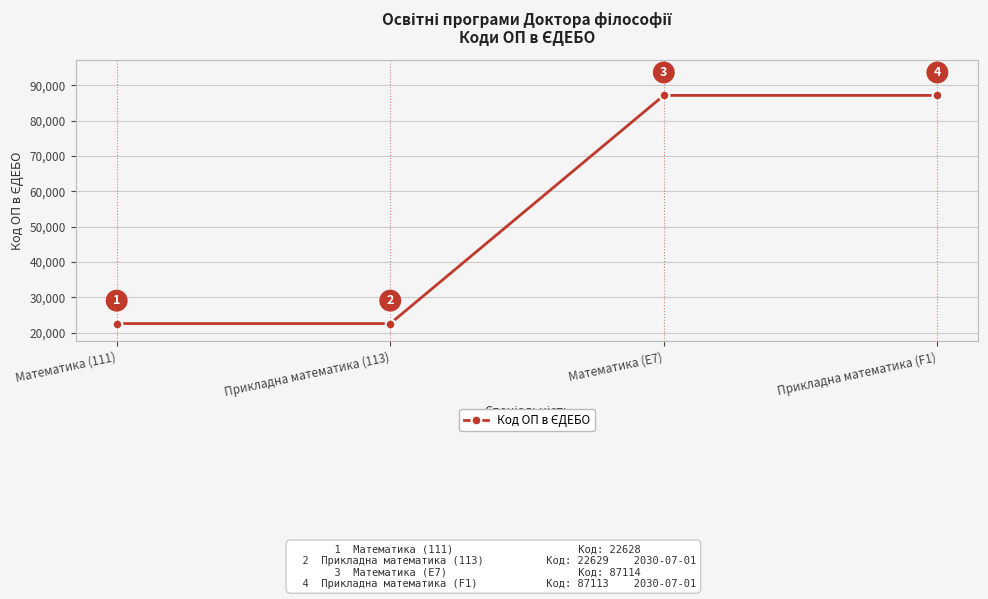

What is the approximate value at Математика (E7)?

87114